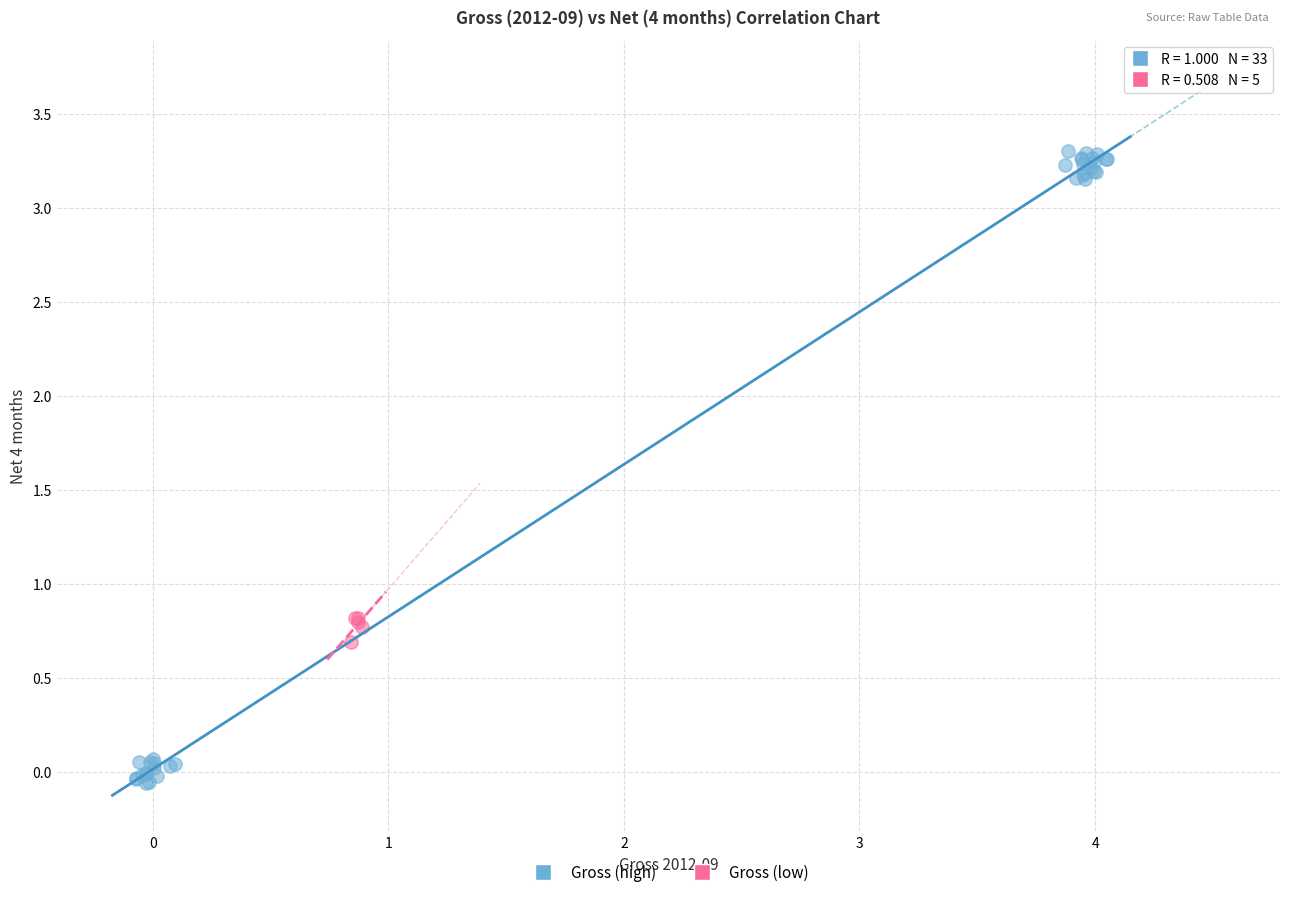

Which series reaches the minimum Y coordinate?

Gross (high)